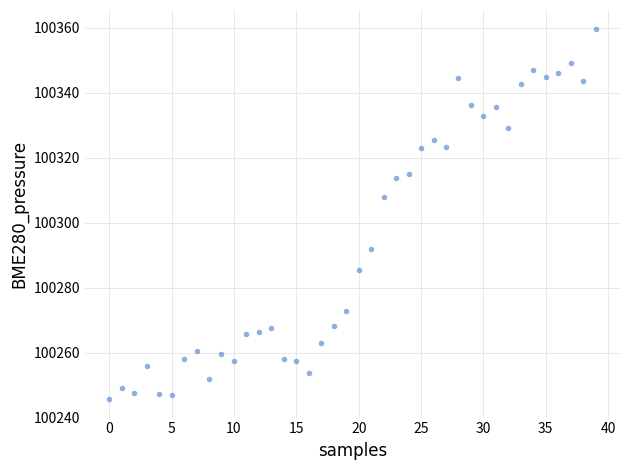

What is the range of Y values (max minus min)?

114.1